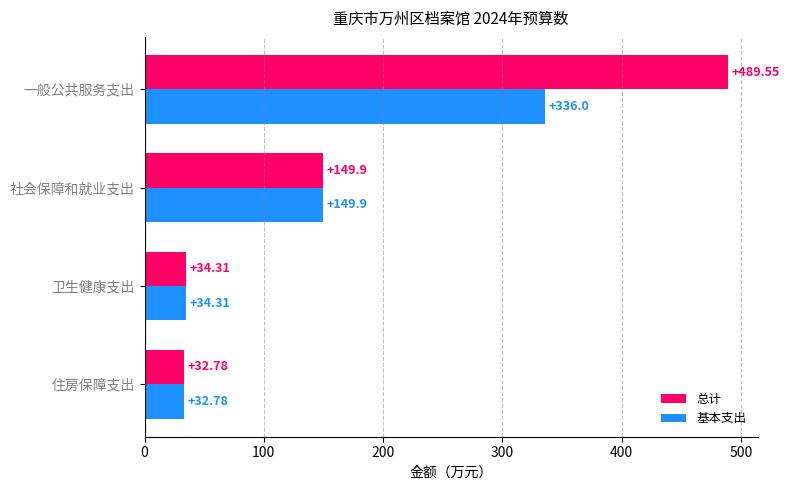

Which series has the largest total across all categories?

总计